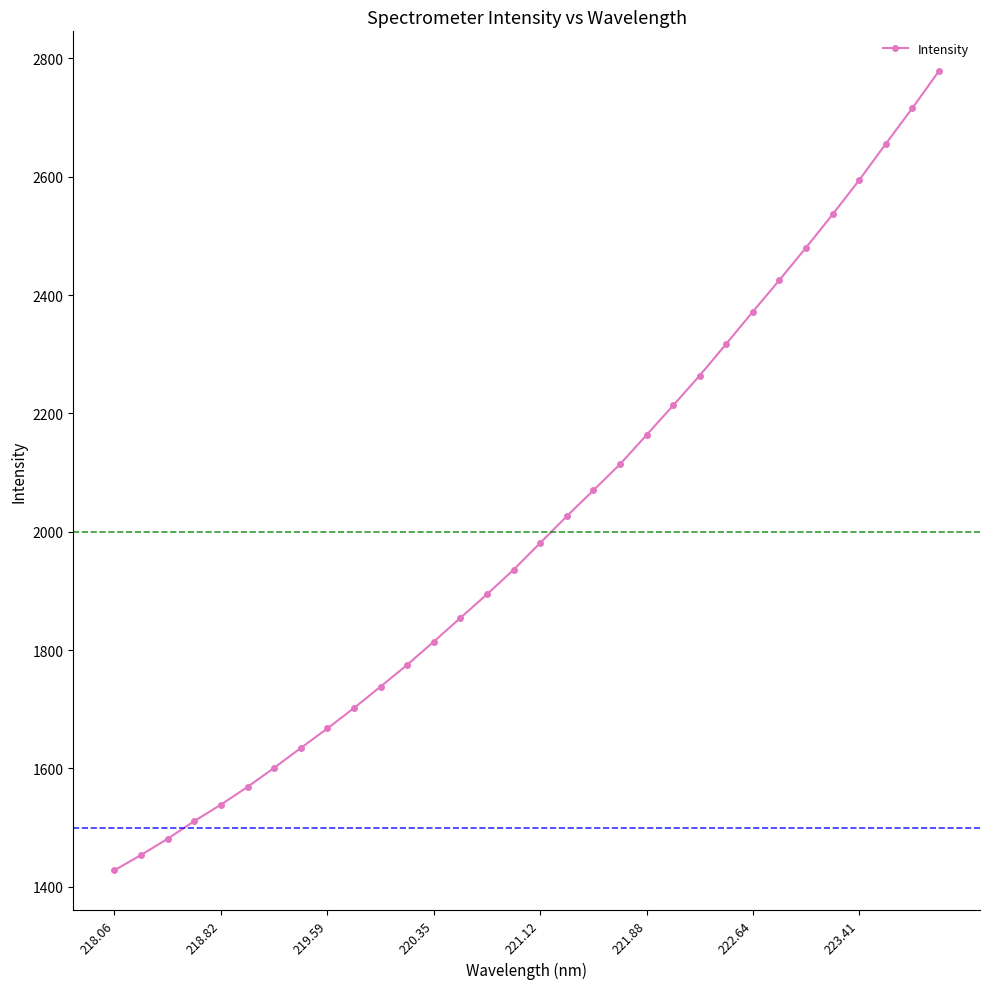

What is the value of the 13th point from the left?

1814.4